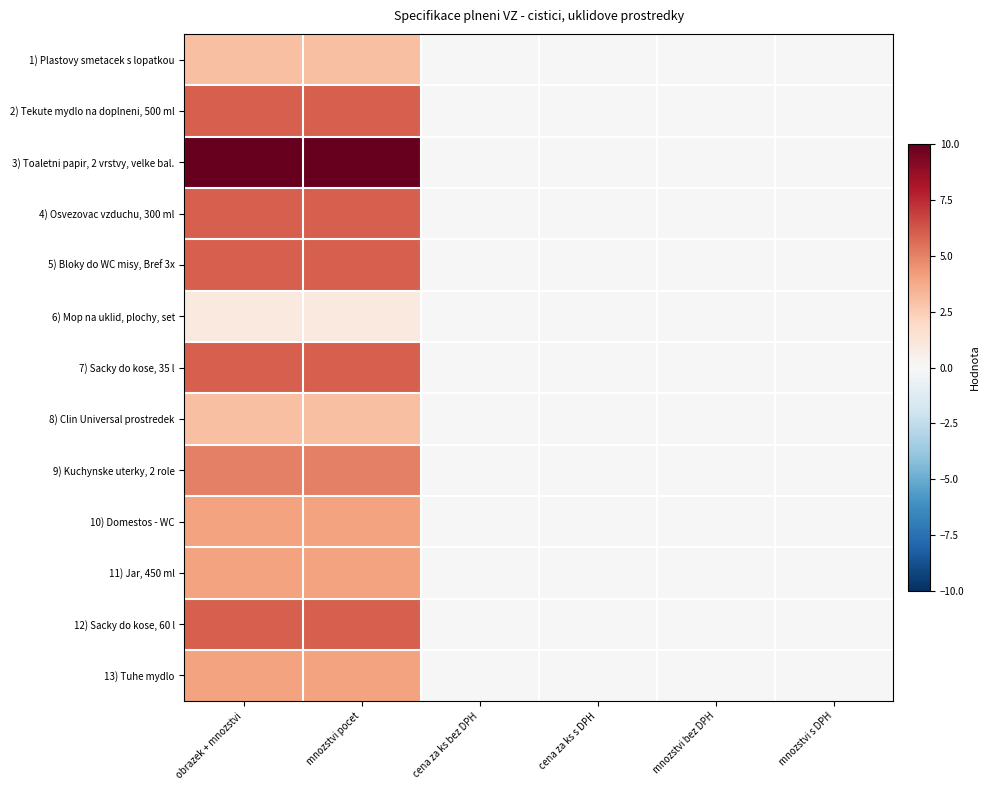

How many categories are shown in the chart?

6